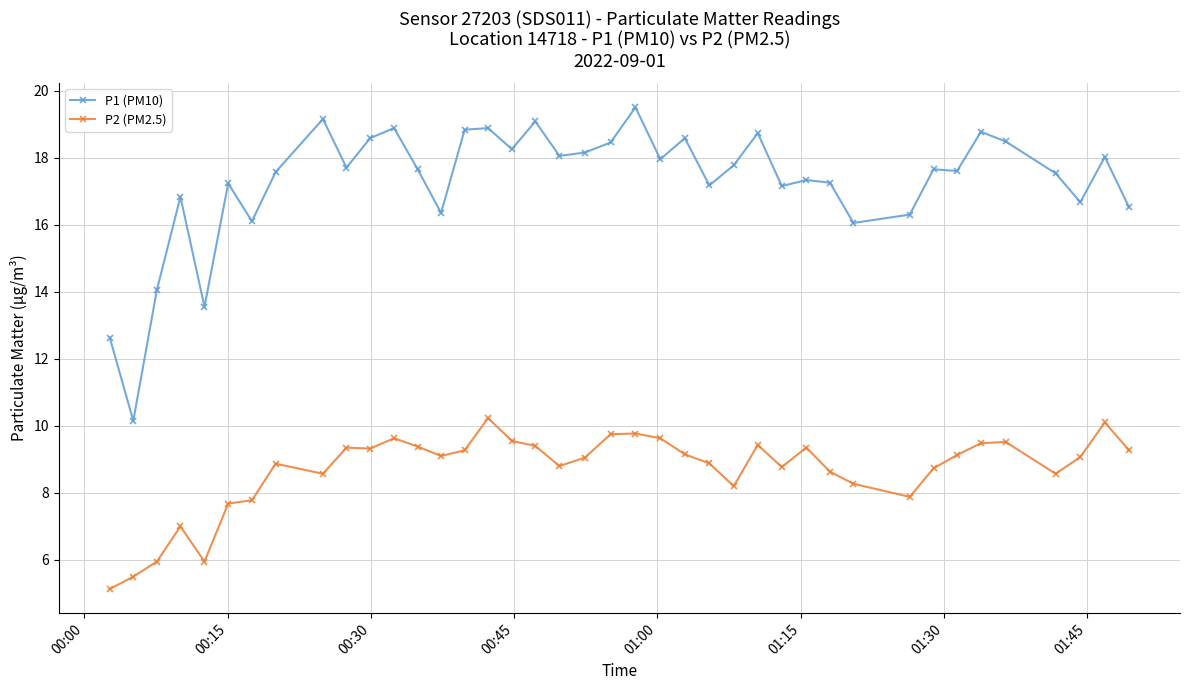

Which series has the largest range (max minus min)?

P1 (PM10)